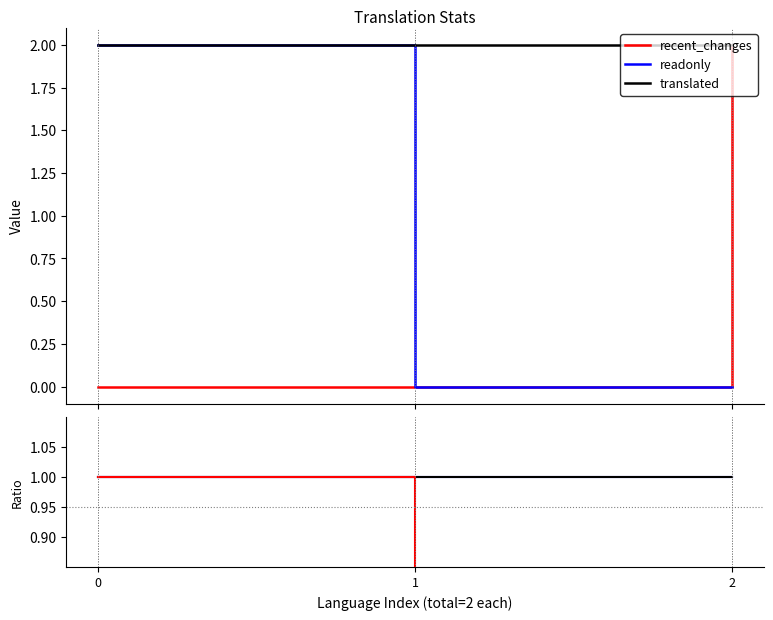

Reading left to right, extract all data points from this chart.

recent_changes: 0=0	1=0	2=2
readonly: 0=2	1=0	2=0
translated: 0=2	1=2	2=2
translated_percent: 0=1	1=1	2=1
translated_words_percent: 0=1	1=1	2=1
readonly_percent: 0=1	1=0	2=0